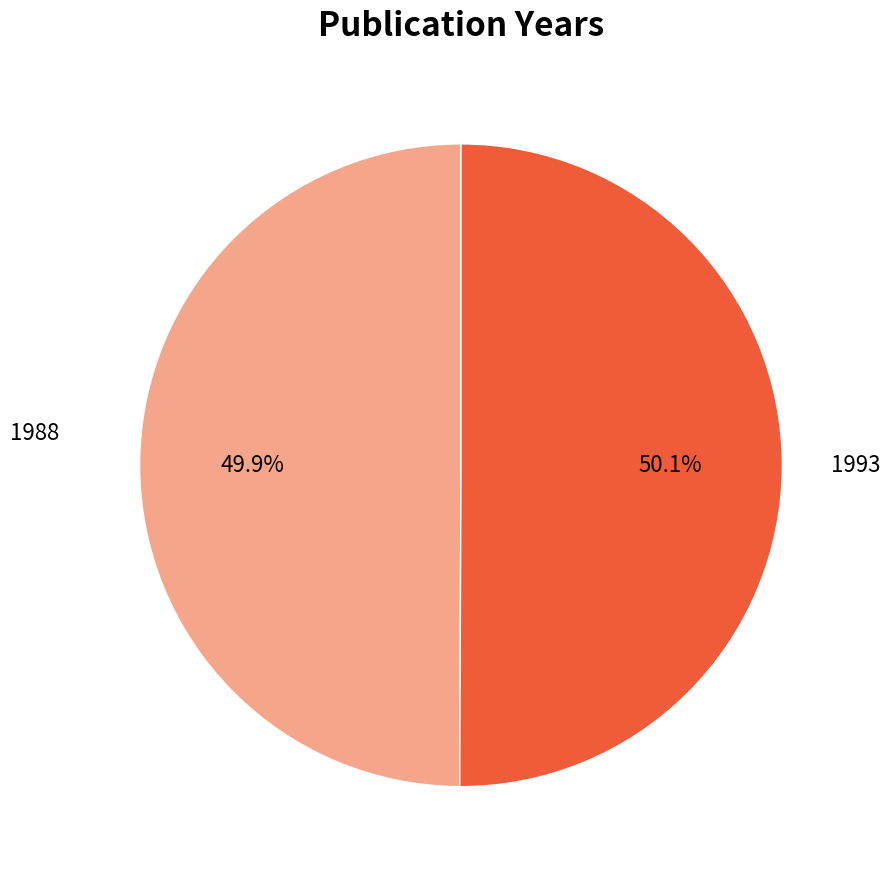

Count the number of slices in the pie.

2